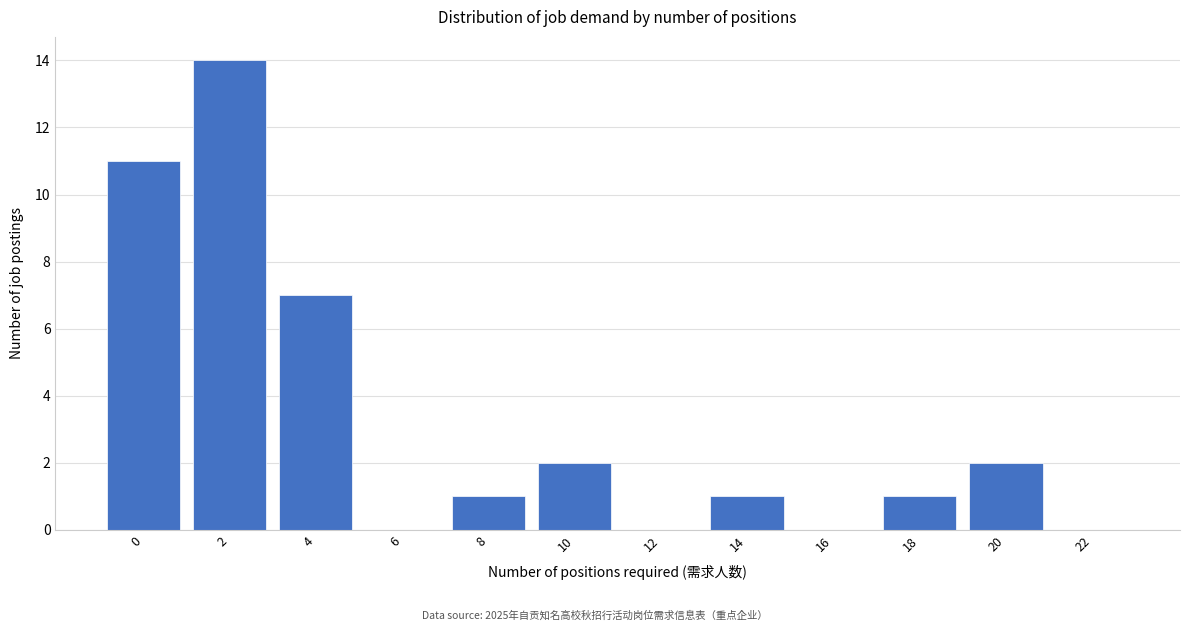

Reading left to right, extract all data points from this chart.

0=11	2=14	4=7	6=0	8=1	10=2	12=0	14=1	16=0	18=1	20=2	22=0